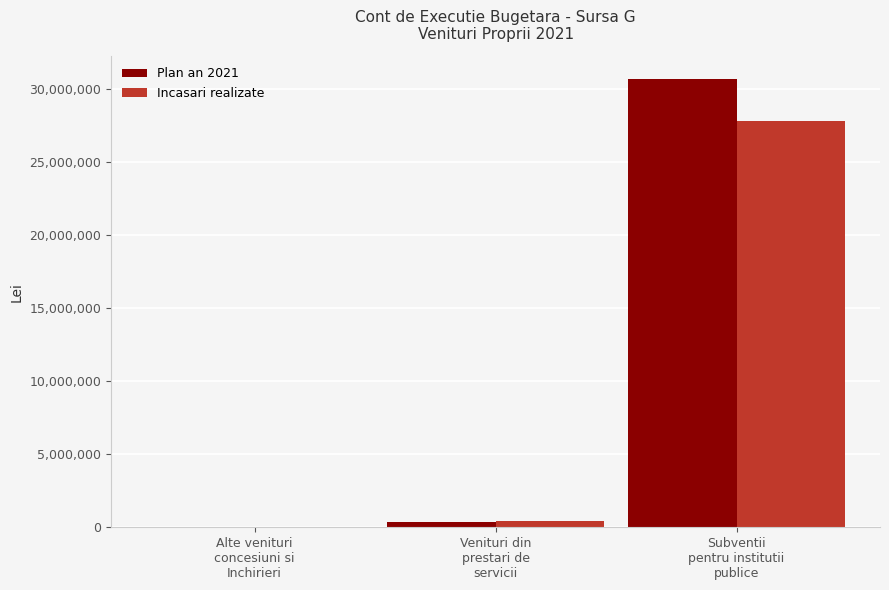

What is the sum of the Incasari realizate values at Venituri din
prestari de
servicii and Subventii
pentru institutii
publice?

28237204.1